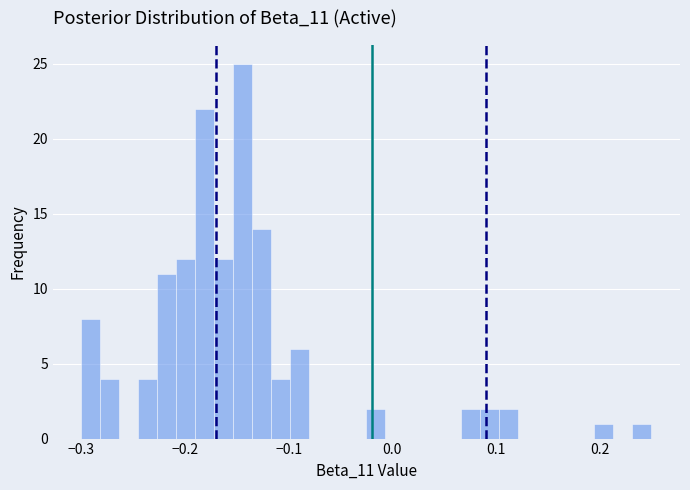

Read against the x-axis, roughly where is the centre of the tallest bar?

-0.14